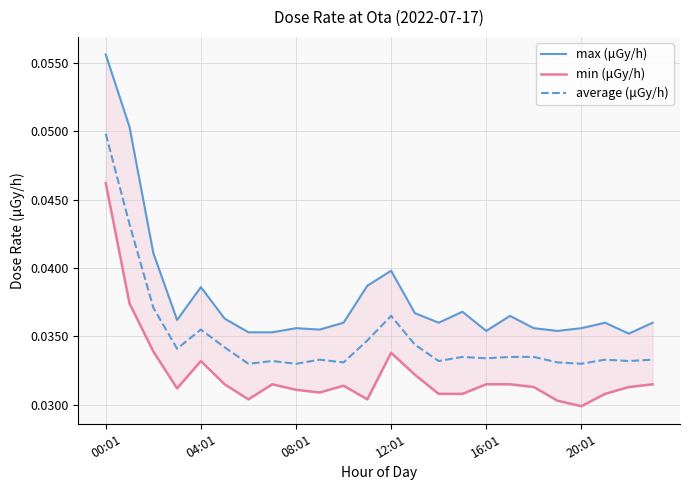

Is this an area chart (filled region under the line)?

No